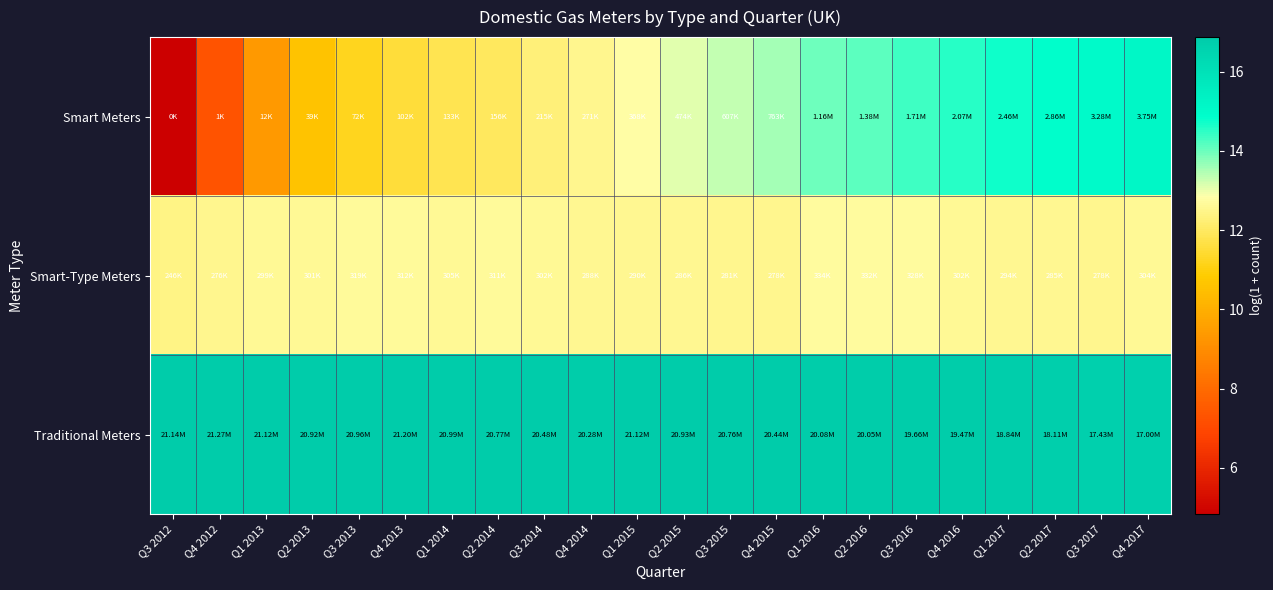

Which category has the lowest value across all series?

Q3 2012